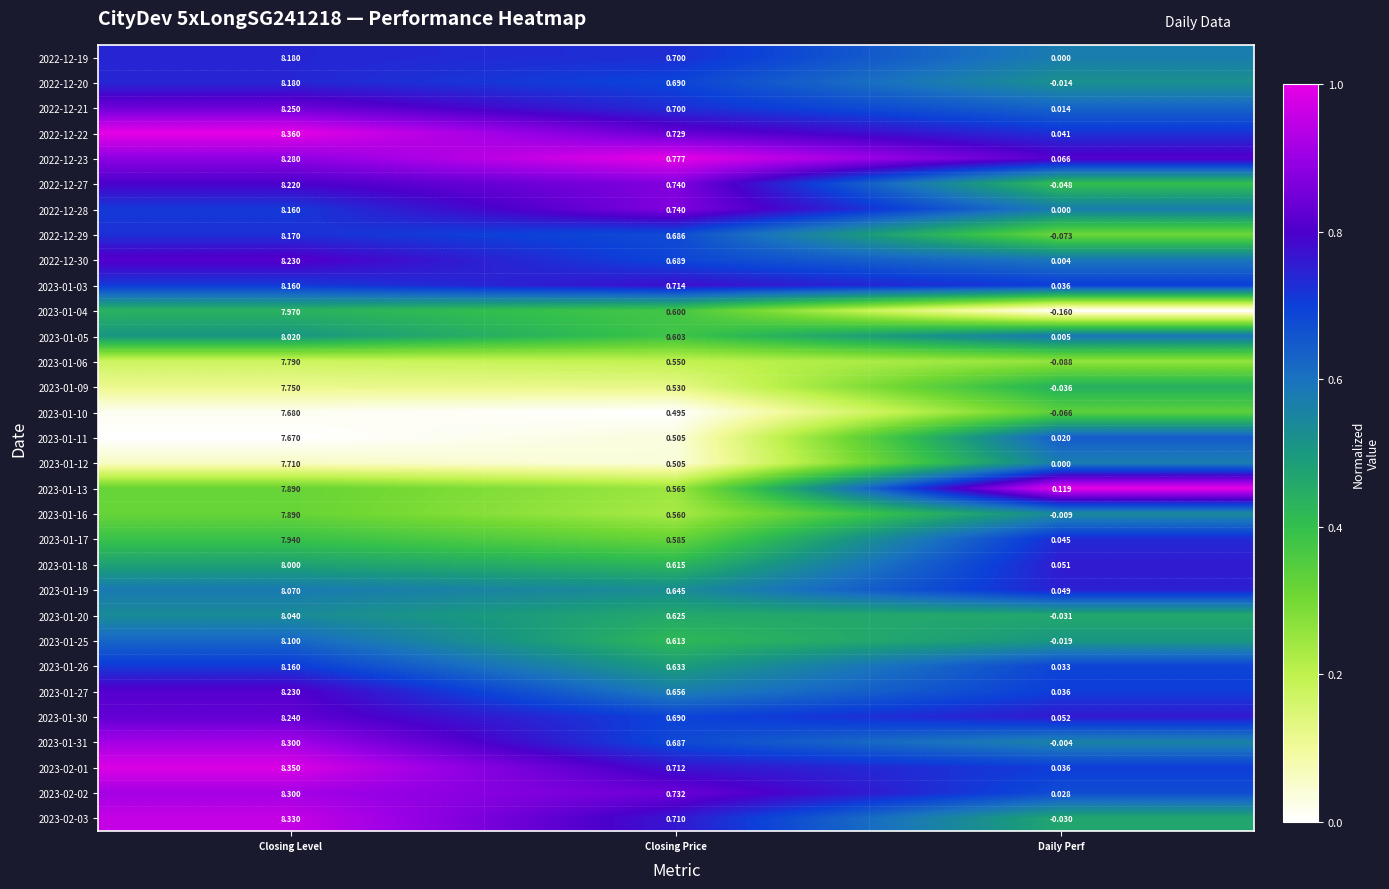

Which category has the lowest value across all series?

Daily Perf